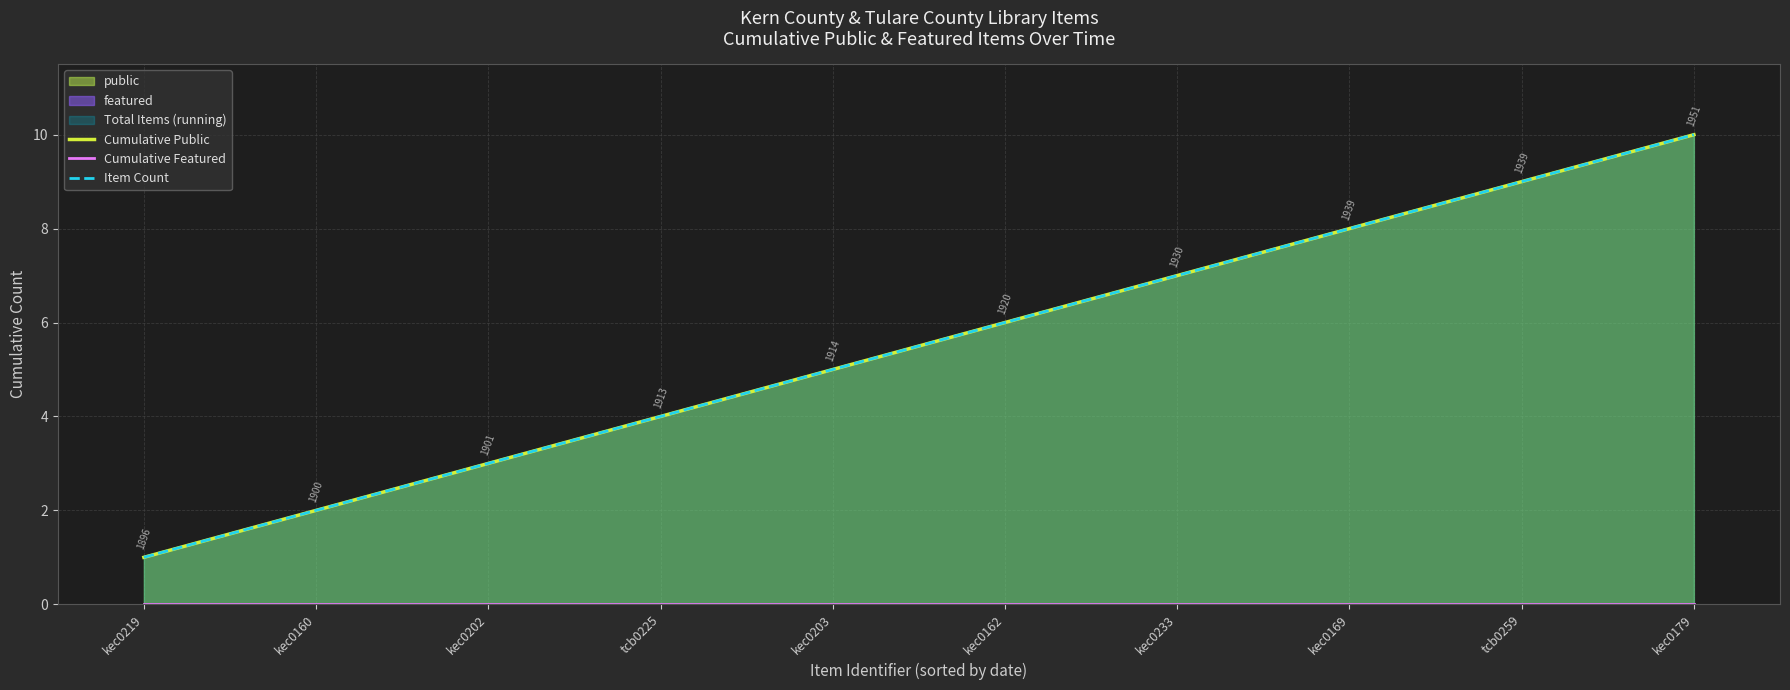

What is the greatest value displayed?

10